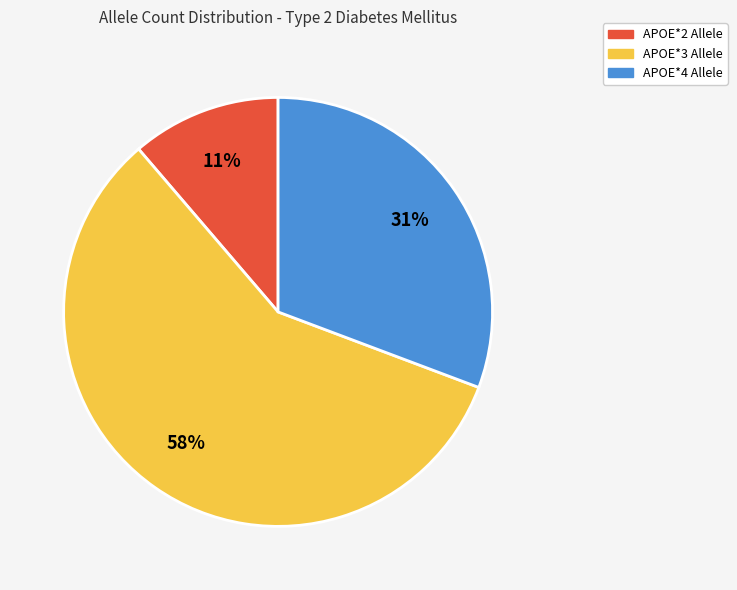

Which slice is the largest?

APOE*3 Allele